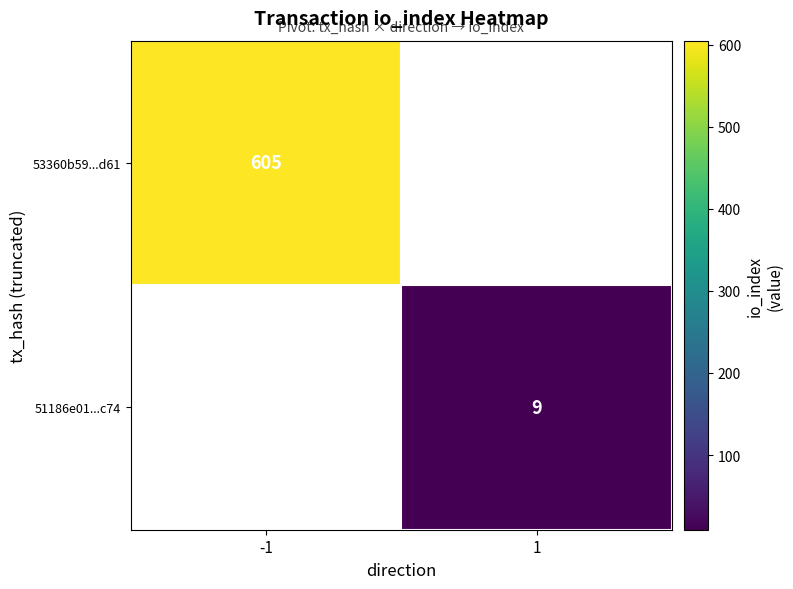

At which category does the chart reach its peak across all series?

-1